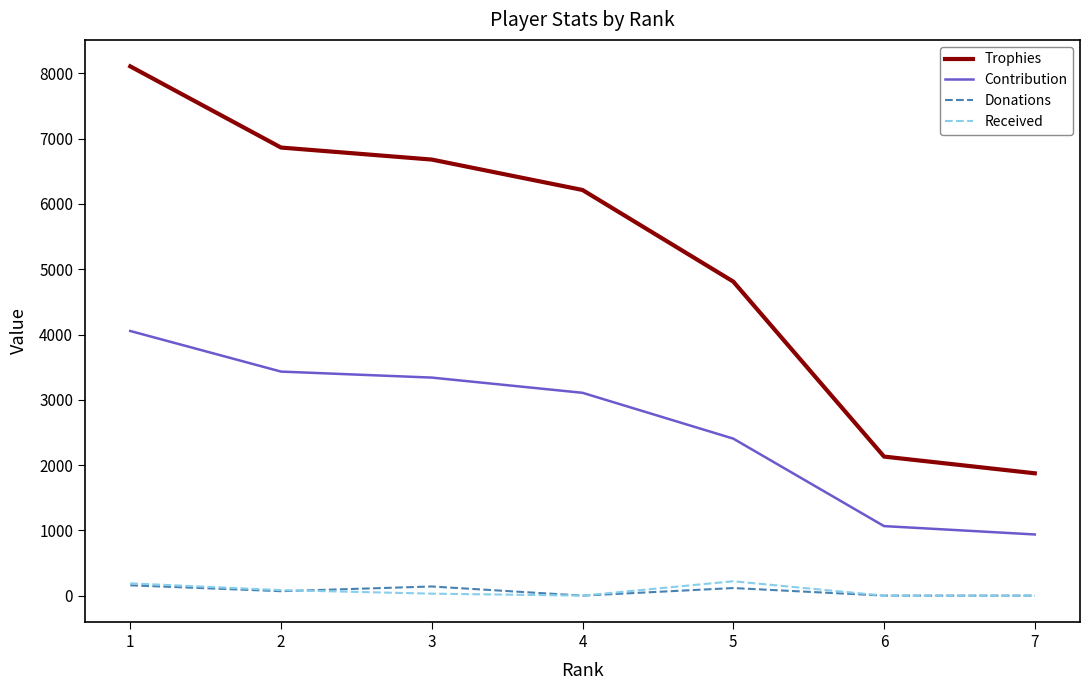

Count the number of categories in the chart.

7